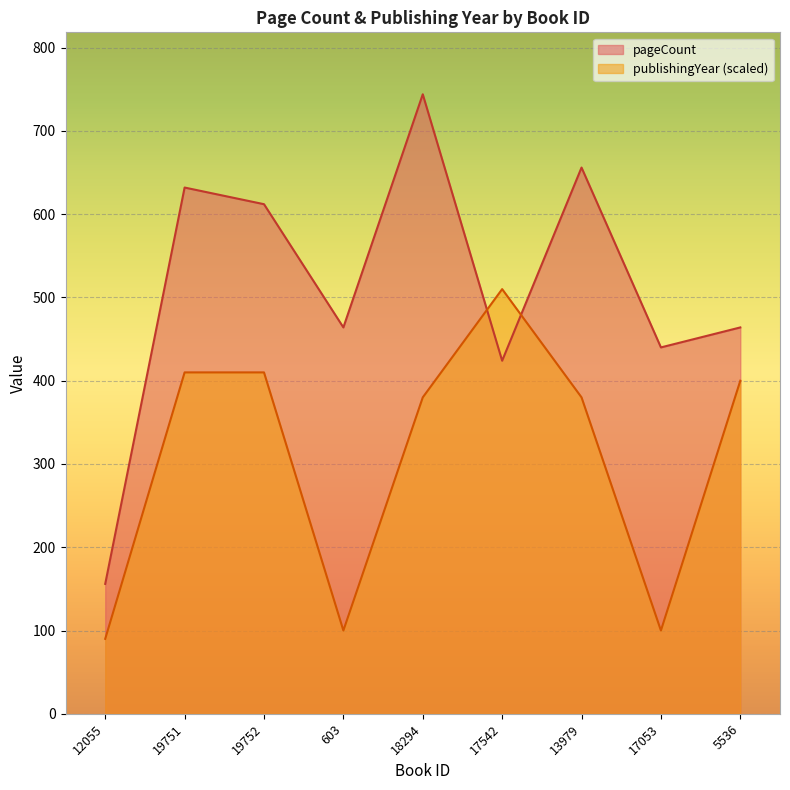

What is the maximum value for publishingYear?

510